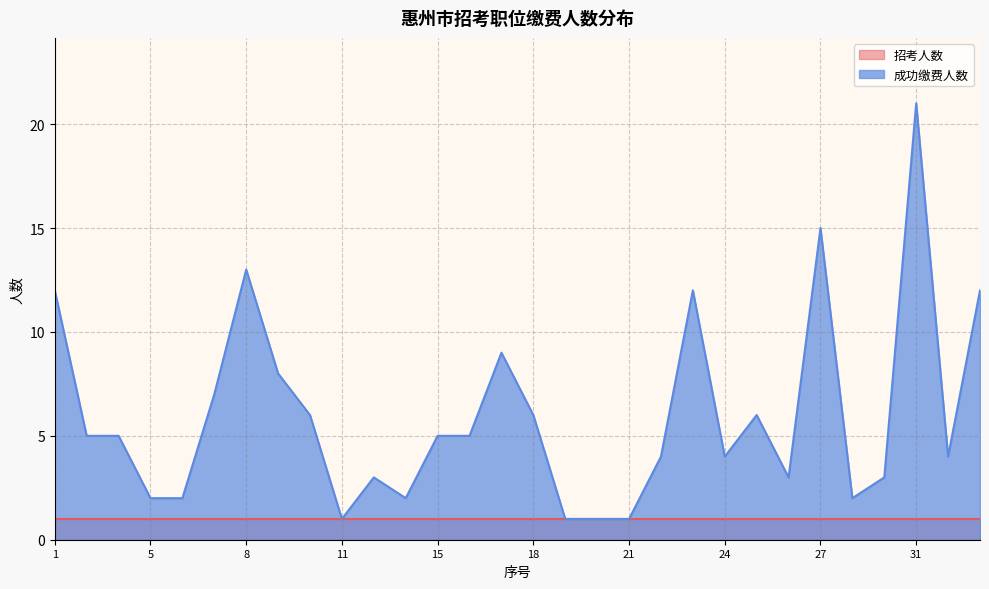

Reading left to right, transcribe all the data shown in this chart.

12	5	5	2	2	7	13	8	6	1	3	2	5	5	9	6	1	1	1	4	12	4	6	3	15	2	3	21	4	12